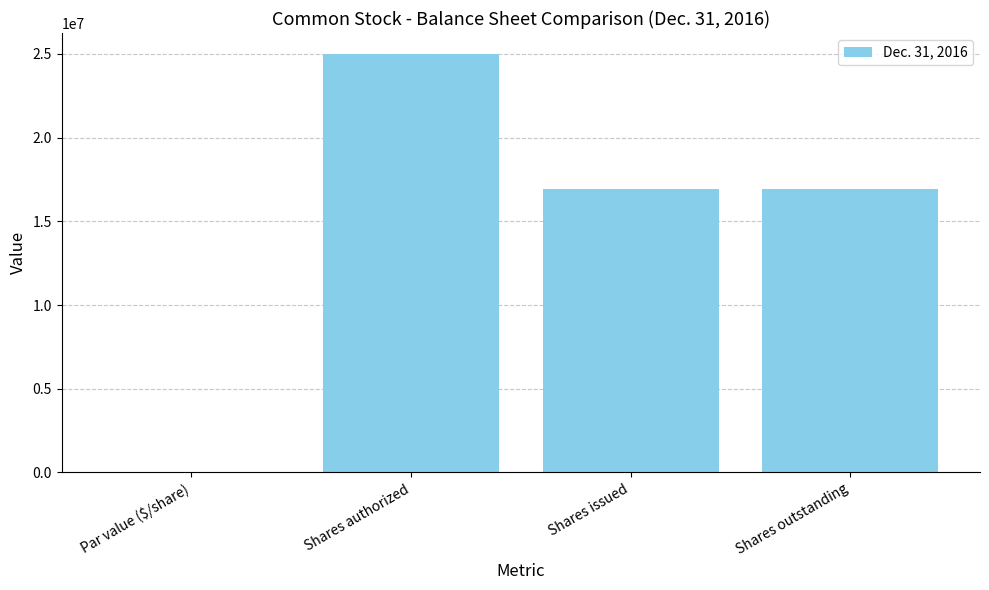

The chart shows a value of 25000000 at Shares authorized. True or false?

True